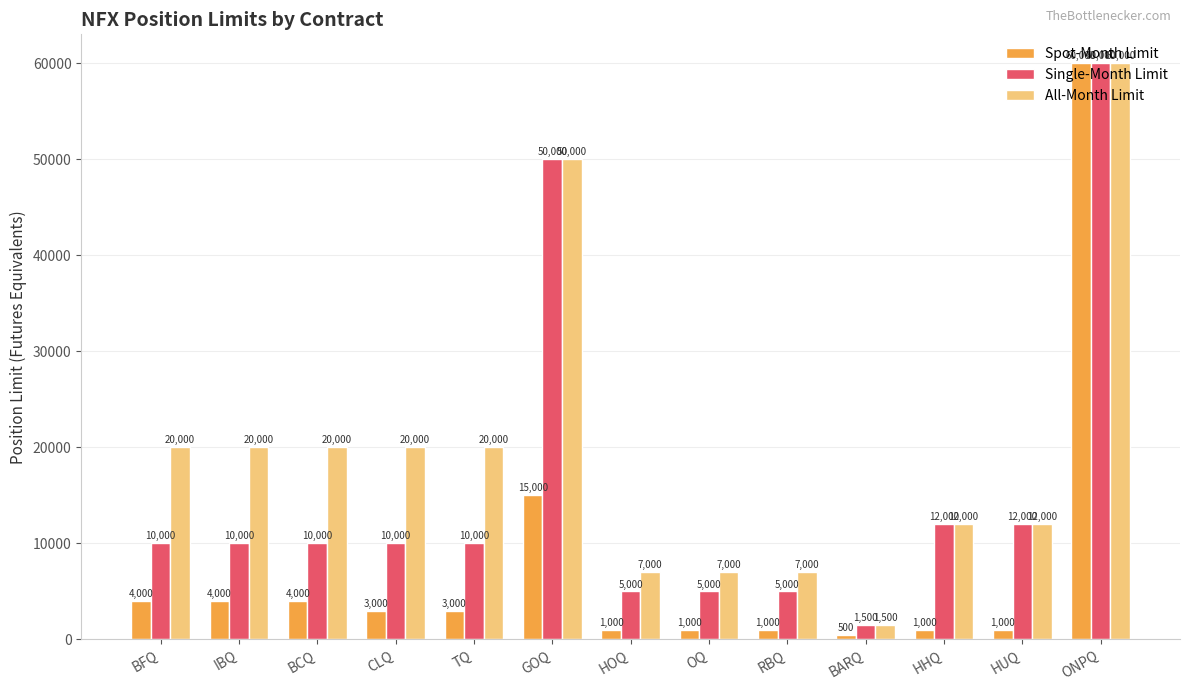

Is the value of Spot-Month Limit at ONPQ greater than the value of All-Month Limit at IBQ?

Yes